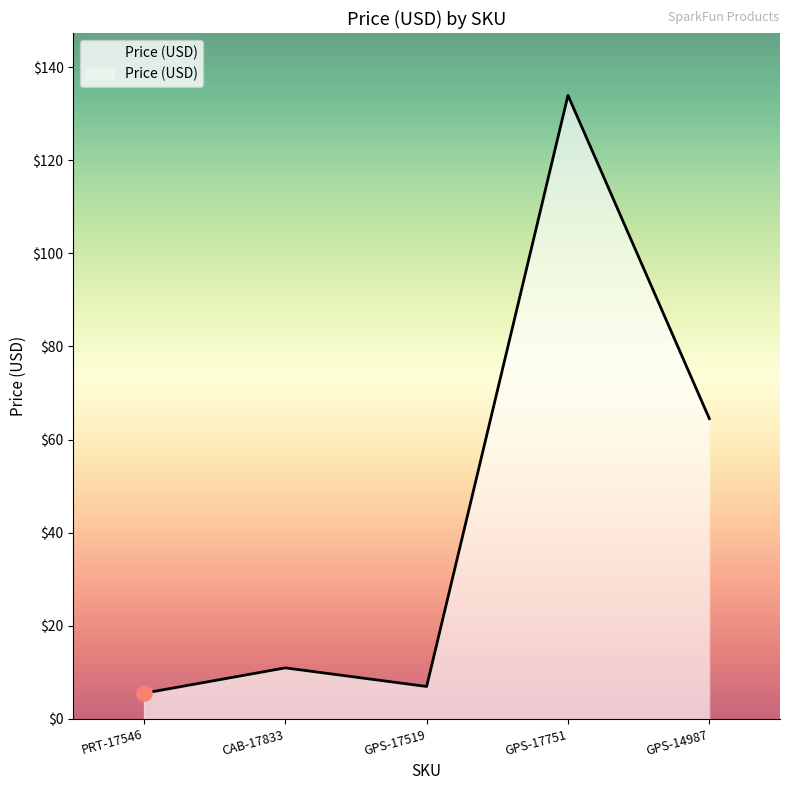

Approximately how many times larger is the value at CAB-17833 compared to GPS-14987?

0.2